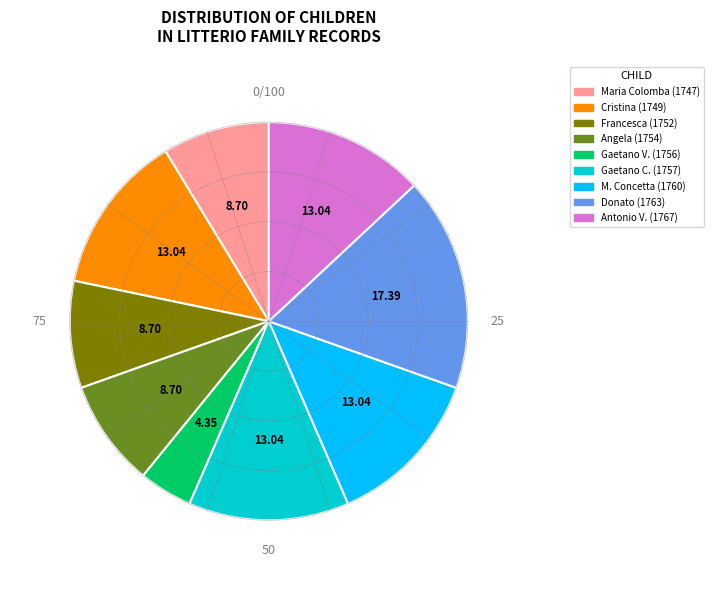

Is there any slice that represents more than half of the pie?

No